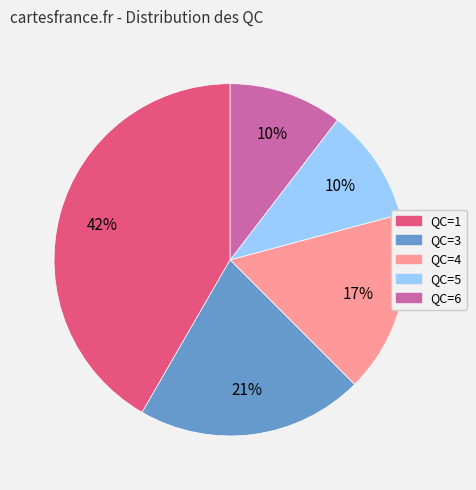

Count the number of slices in the pie.

5